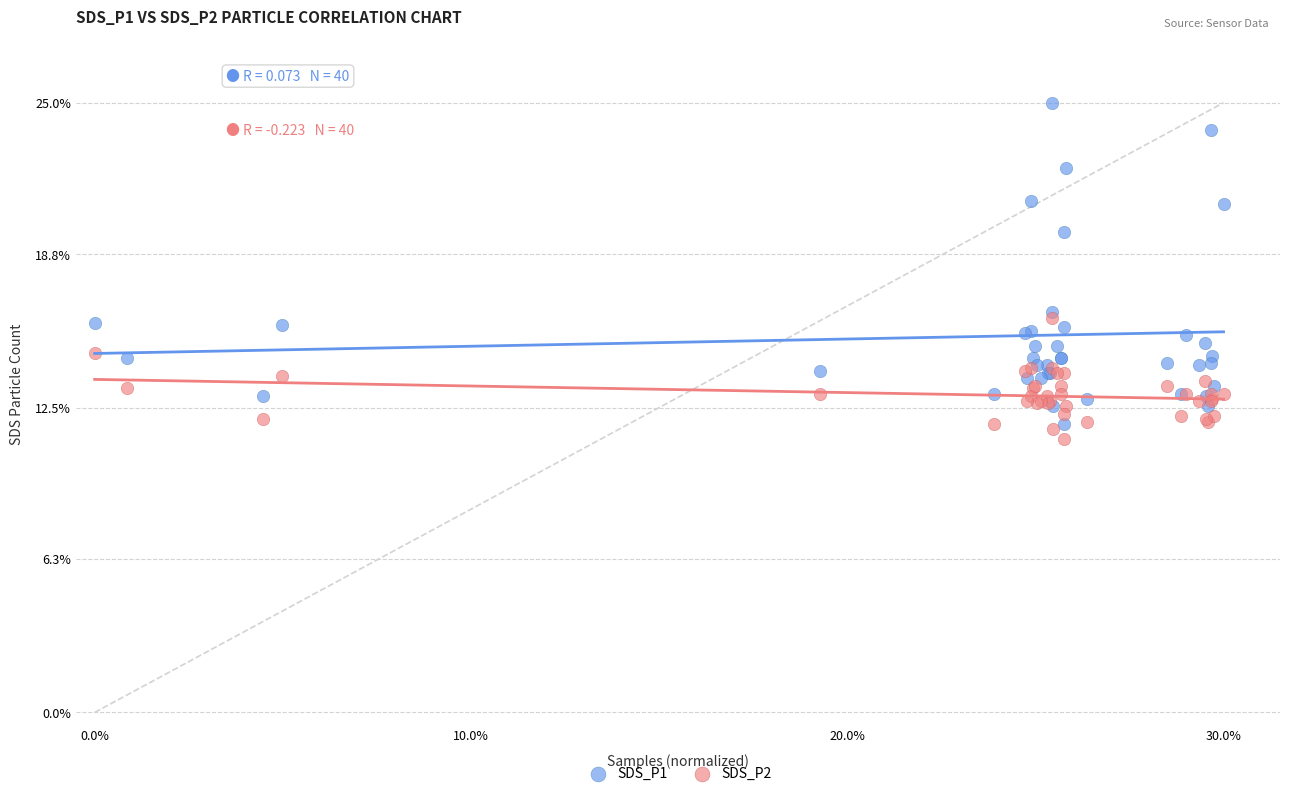

Which series reaches the minimum Y coordinate?

SDS_P2